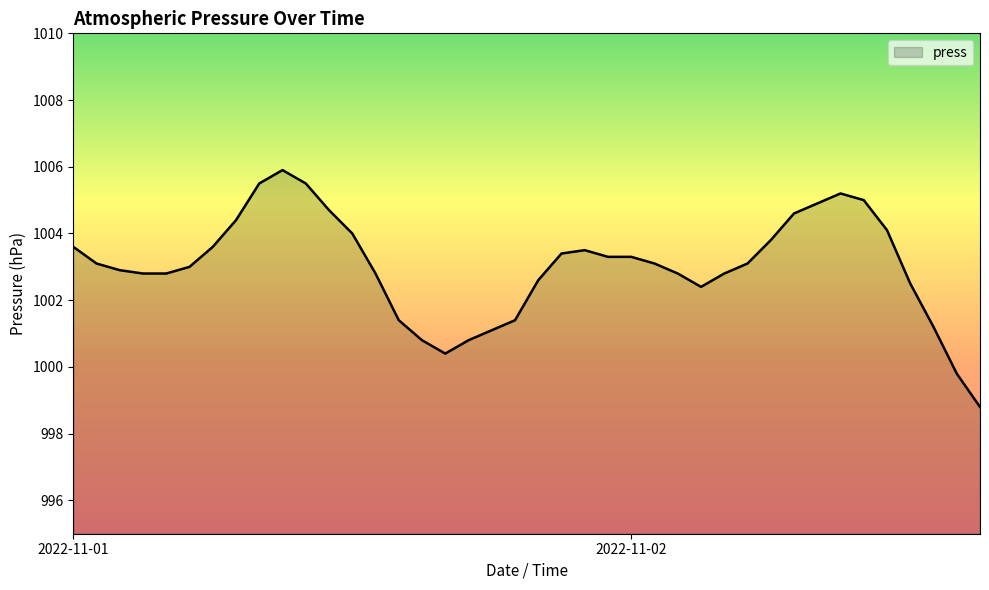

What is the greatest value displayed?

1005.9